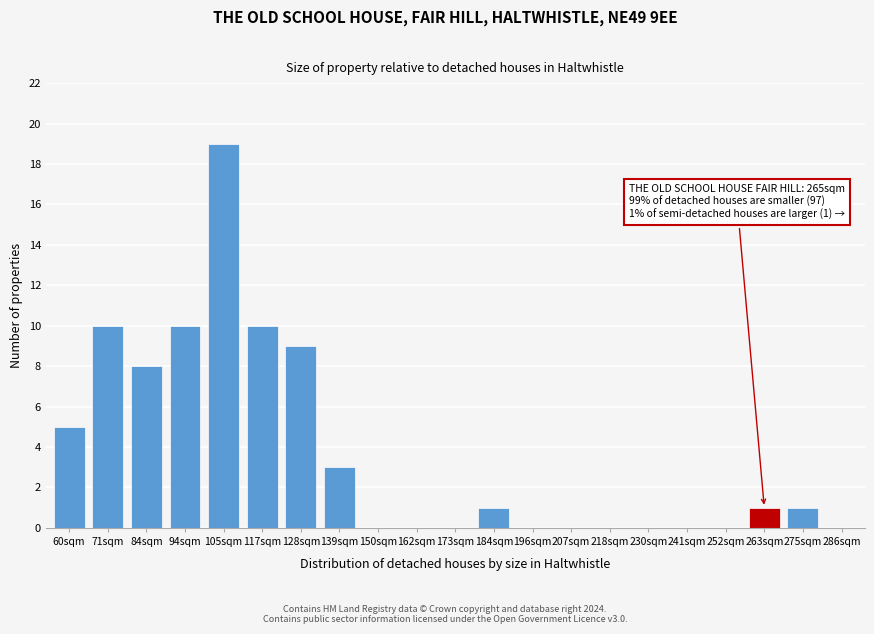

Reading left to right, transcribe all the data shown in this chart.

60sqm=5	71sqm=10	84sqm=8	94sqm=10	105sqm=19	117sqm=10	128sqm=9	139sqm=3	150sqm=0	162sqm=0	173sqm=0	184sqm=1	196sqm=0	207sqm=0	218sqm=0	230sqm=0	241sqm=0	252sqm=0	263sqm=1	275sqm=1	286sqm=0